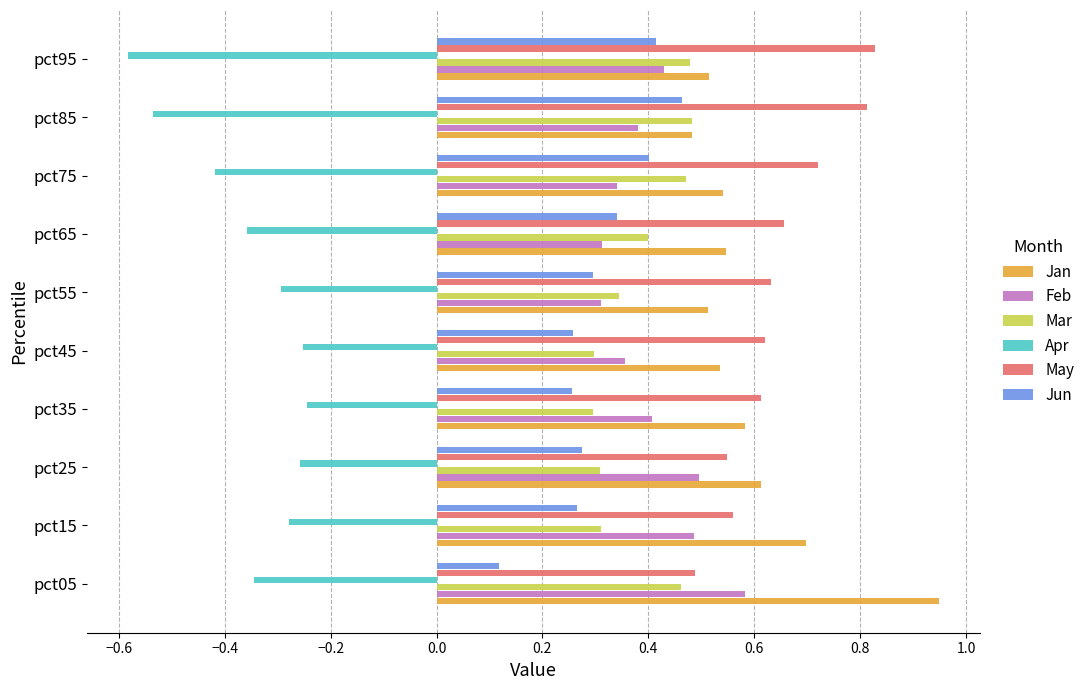

Which category has the highest value in the May series?

pct95